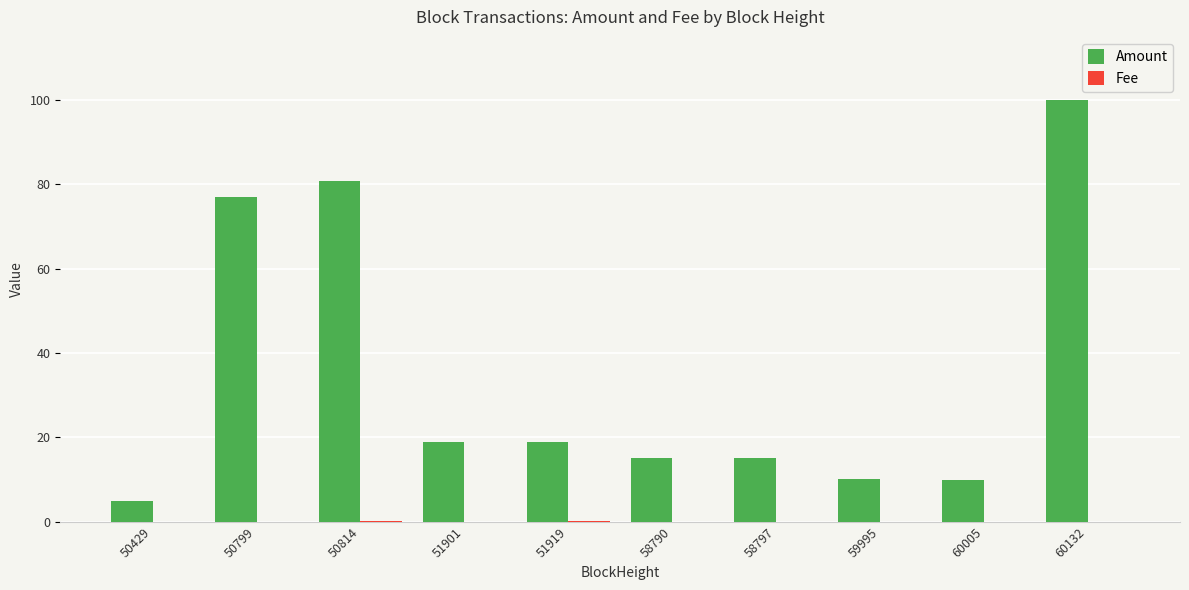

Which series changed the most between 58790 and 60132?

Amount